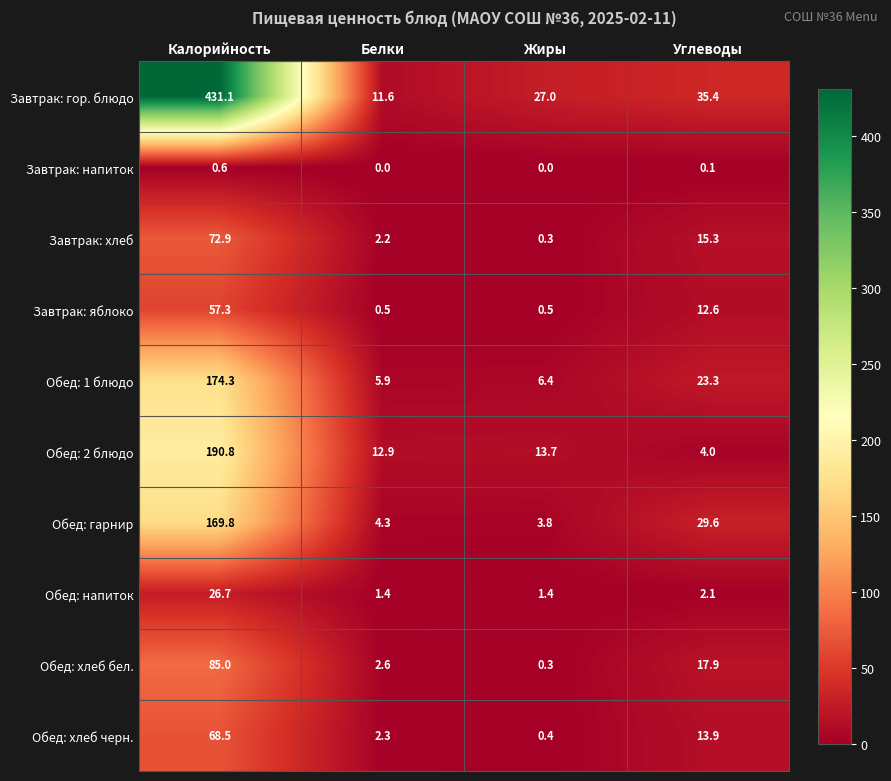

The value of Обед: 1 блюдо at Жиры is 10.8. True or false?

False